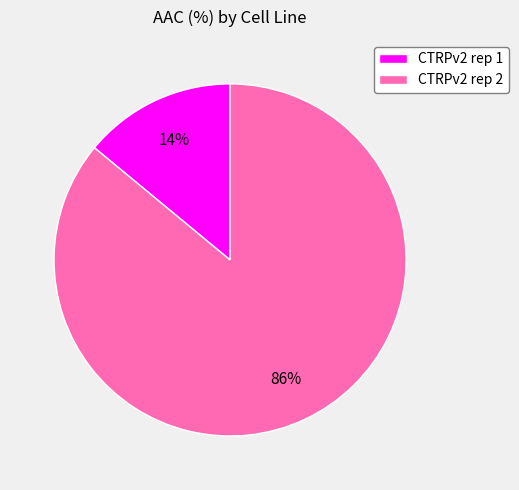

To the nearest percent, what is the average slice percentage?

50%